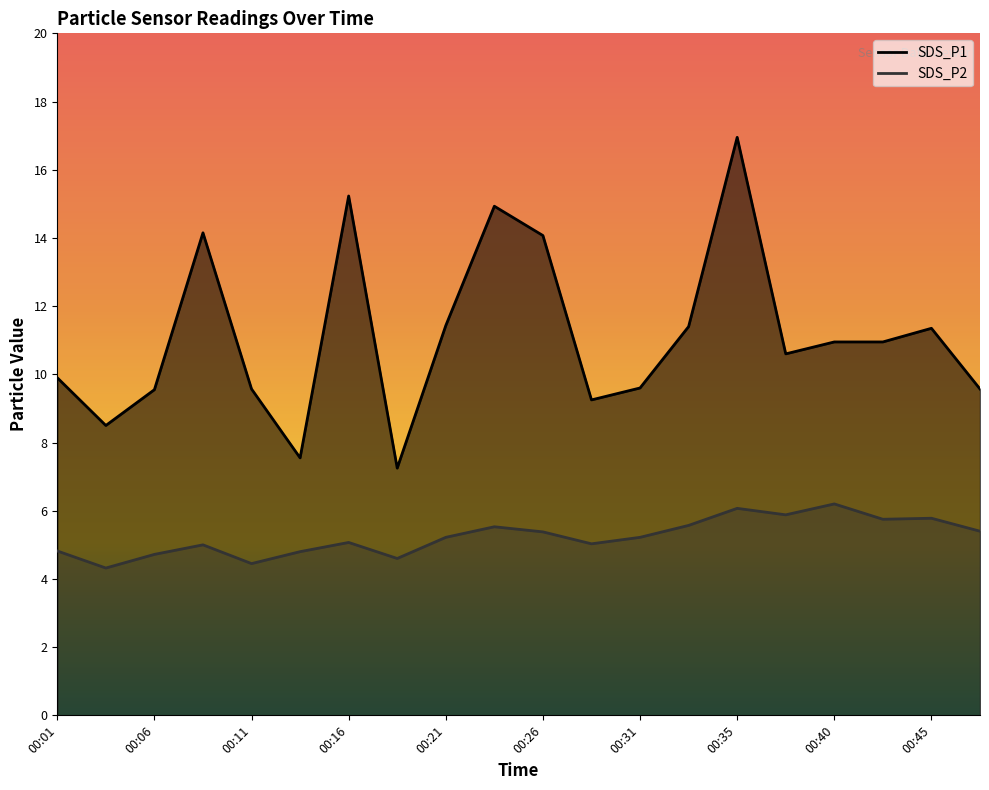

List the labels in order of SDS_P1 value, smallest first.

00:18, 00:14, 00:04, 00:28, 00:06, 00:11, 00:48, 00:31, 00:01, 00:38, 00:40, 00:43, 00:45, 00:33, 00:21, 00:26, 00:09, 00:23, 00:16, 00:35